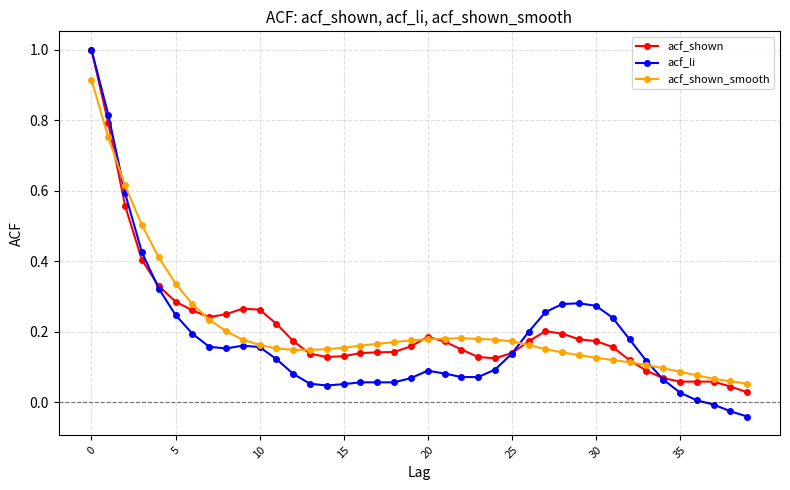

True or false: acf_li has more than 2 interior local peaks.

True